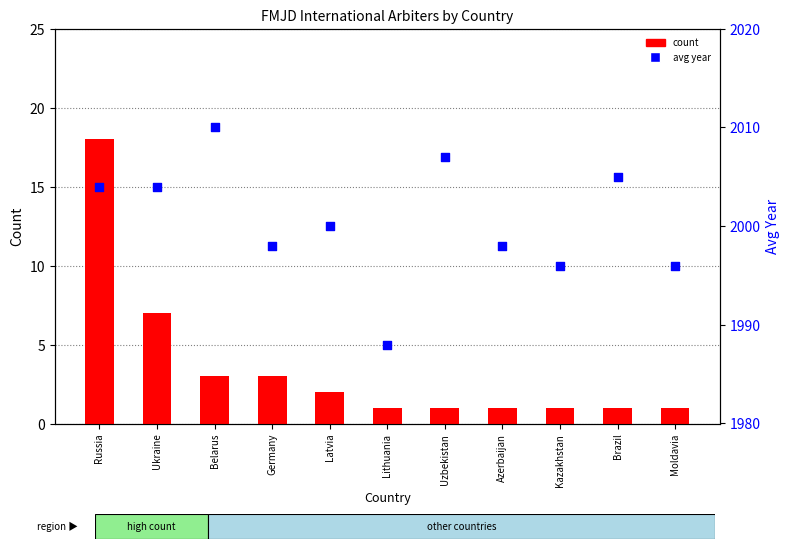

Is the value of count at Moldavia greater than the value of avg year at Belarus?

No